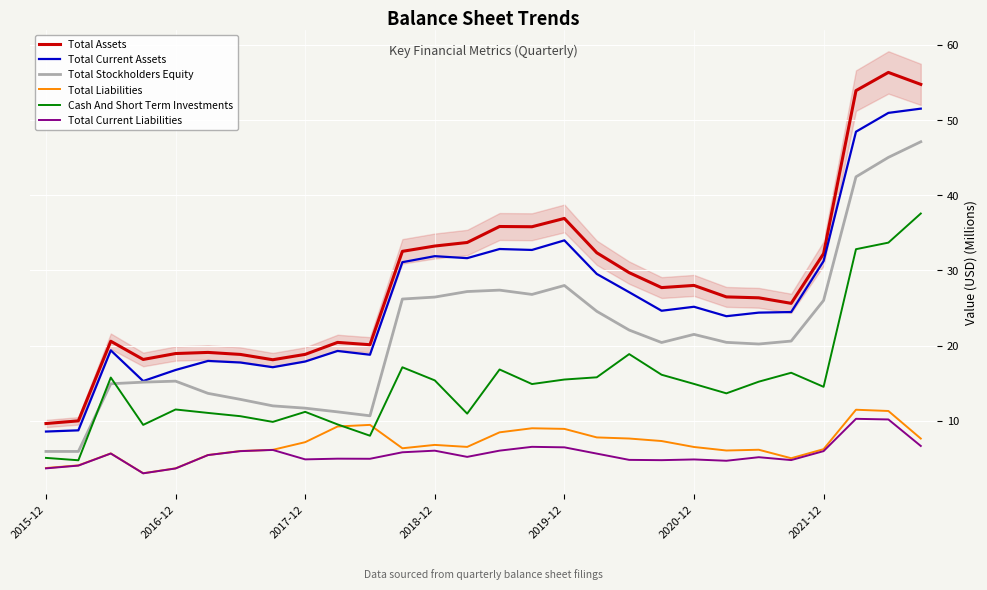

In Total Current Liabilities, how many points are lower than both neighbors (excluding endpoints)?

7